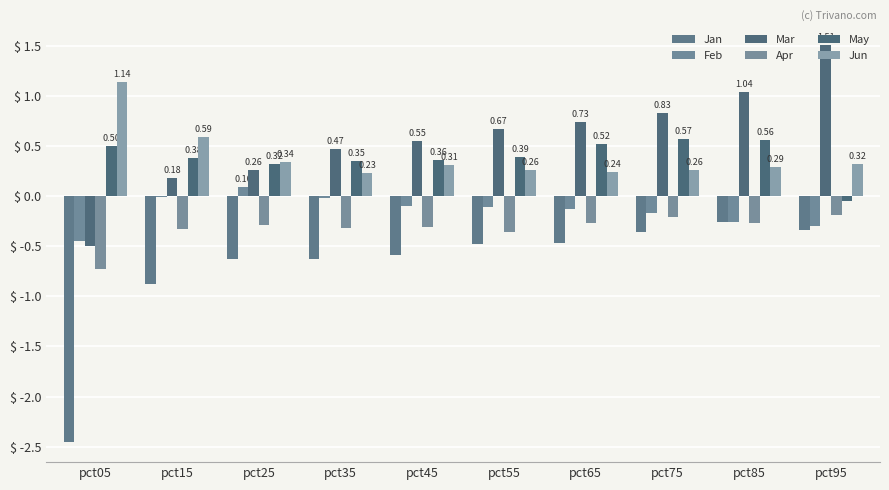

At which category is the sum across all series the highest?

pct85